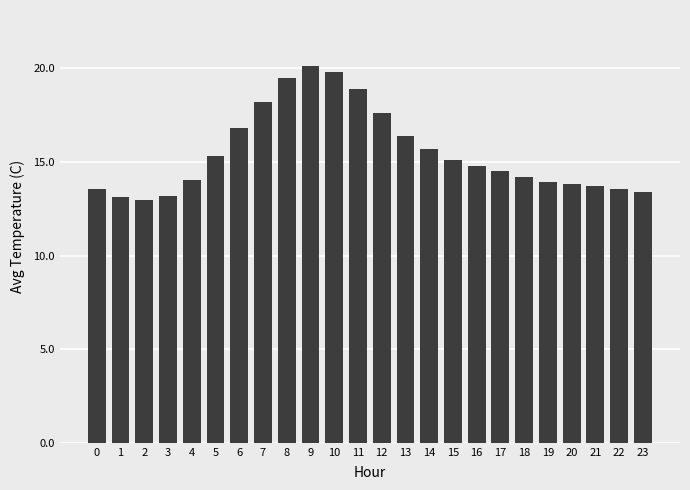

What is the sum of all values?

372.1